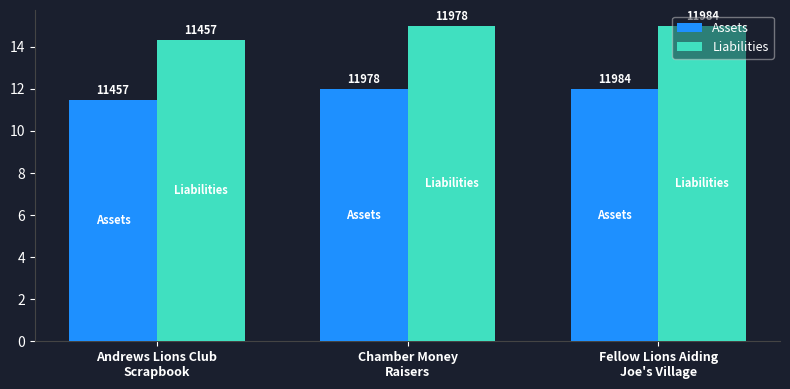

Does the chart contain stacked bars?

No